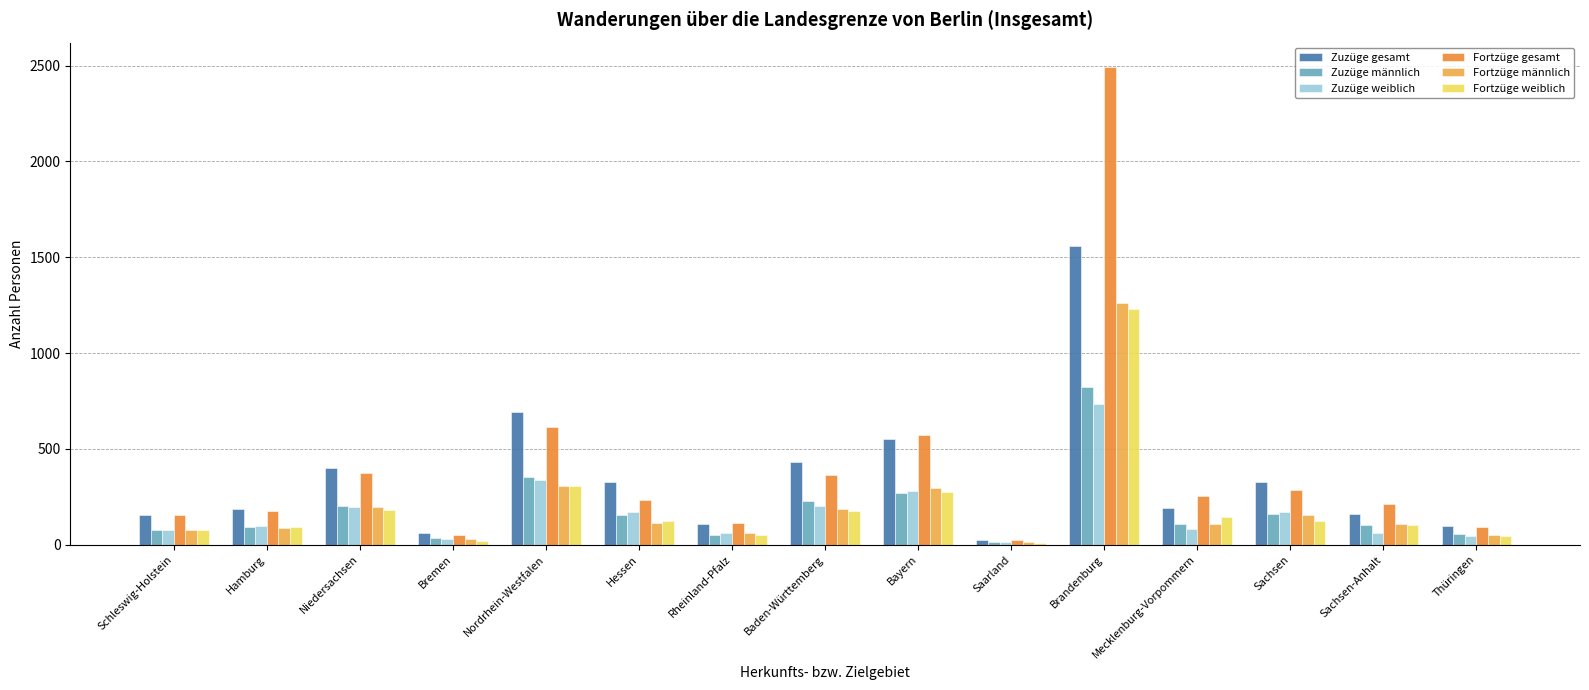

At which label is Zuzüge gesamt closest to 793?

Nordrhein-Westfalen